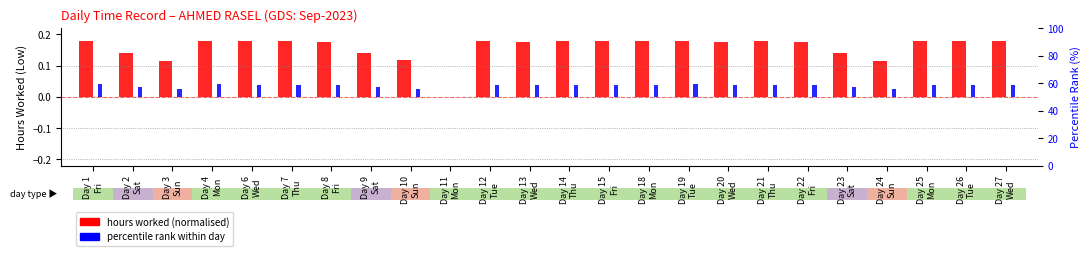

What is the sum of the hours worked (normalised) values at Day 24
Sun and Day 2
Sat?

0.3